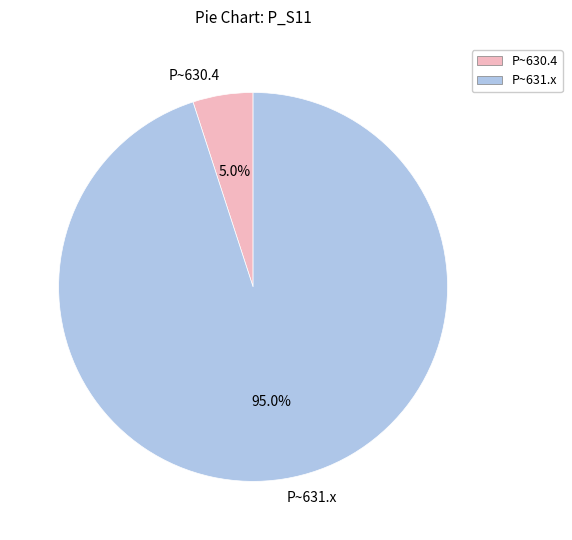

Rank the categories by value from lowest to highest.

P~630.4, P~631.x